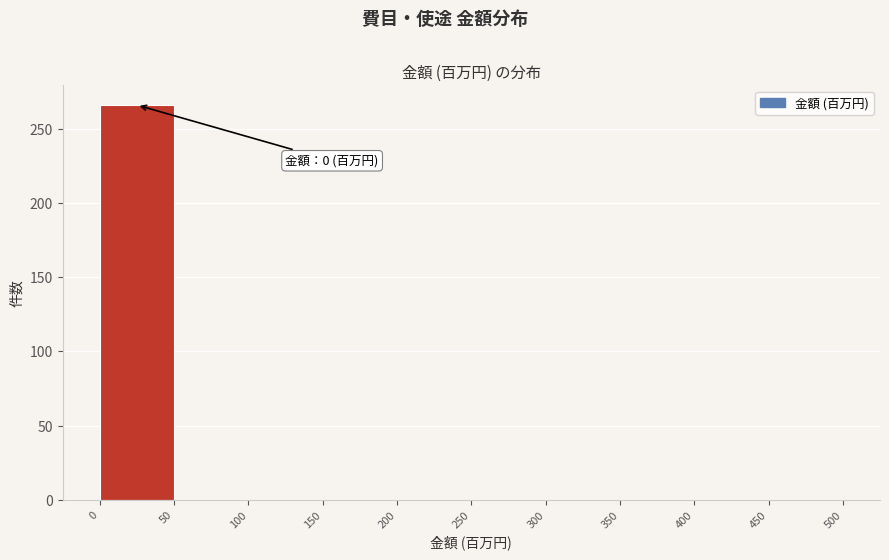

Over which range of the x-axis is the bar tallest?

0 to 50